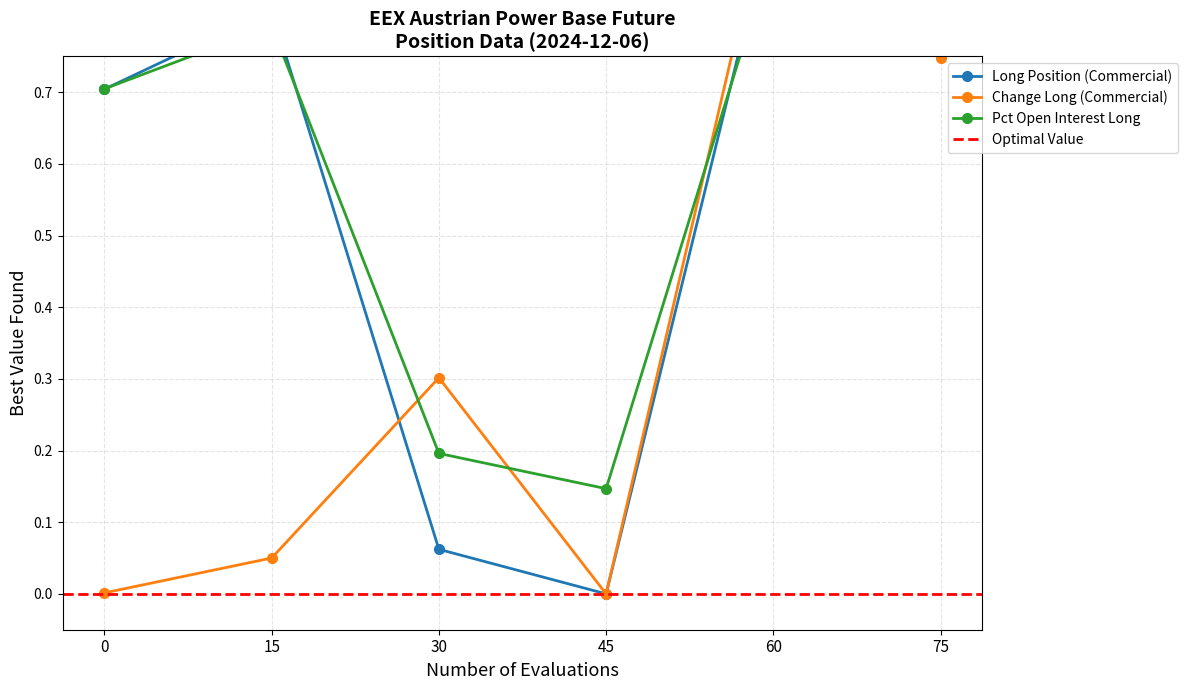

What is the value of the Long Position (Commercial) point at the 6th from the left?

1.0